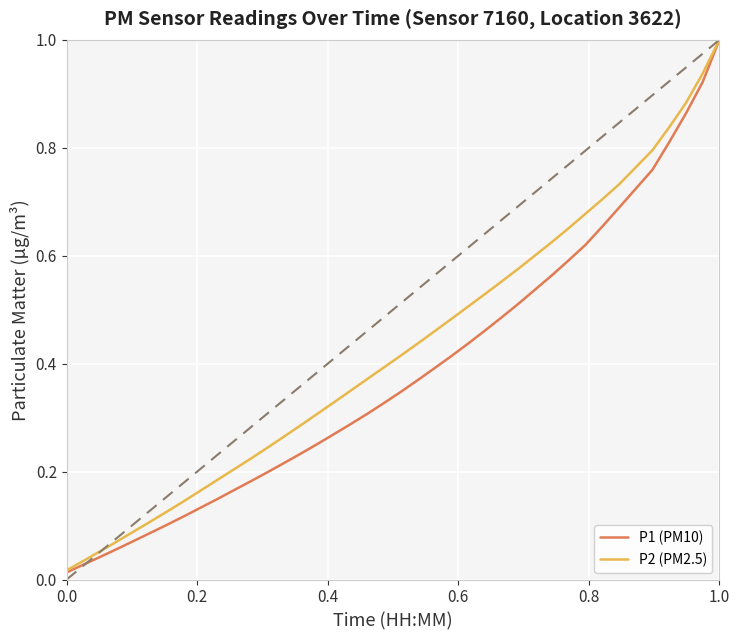

Which series has the largest range (max minus min)?

P1 (PM10)